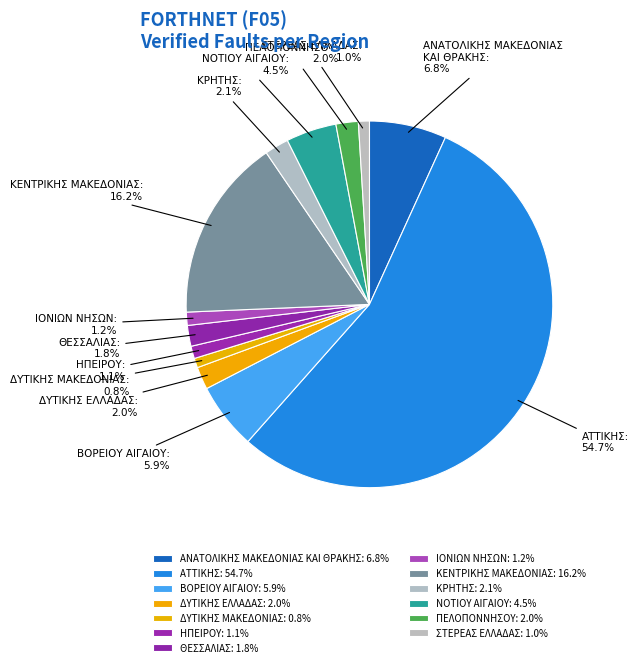

To the nearest percent, what is the combined percentage of ΒΟΡΕΙΟΥ ΑΙΓΑΙΟΥ and ΠΕΛΟΠΟΝΝΗΣΟΥ?

8%